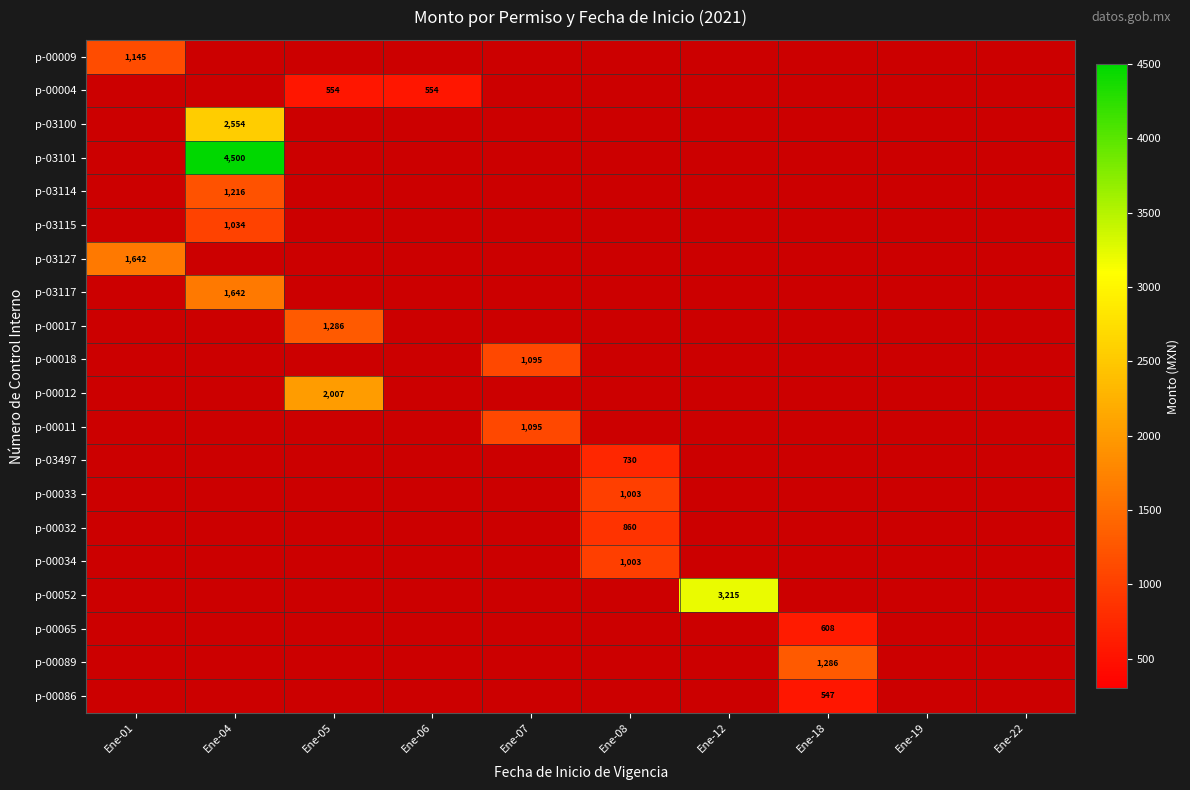

Is it true that p-03114 equals 2146 at Ene-04?

False